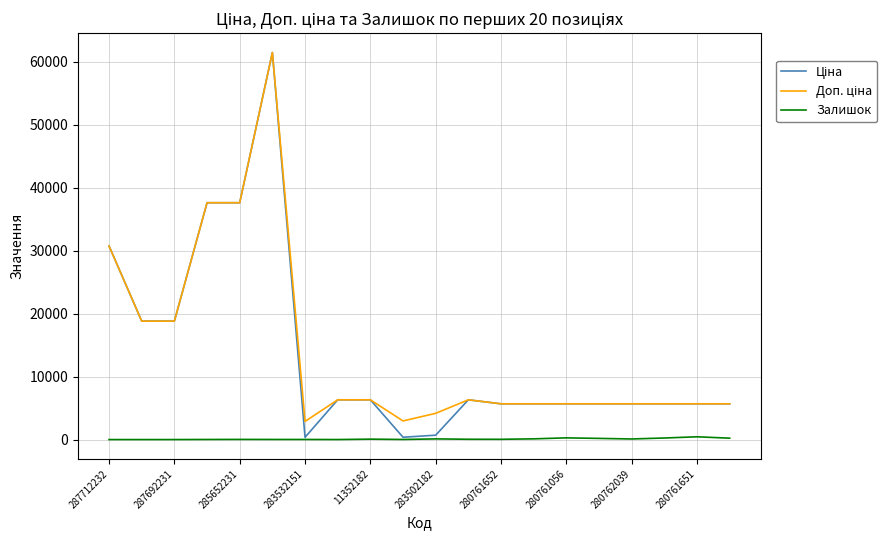

At how many categories does at least one series exceed 382?

20